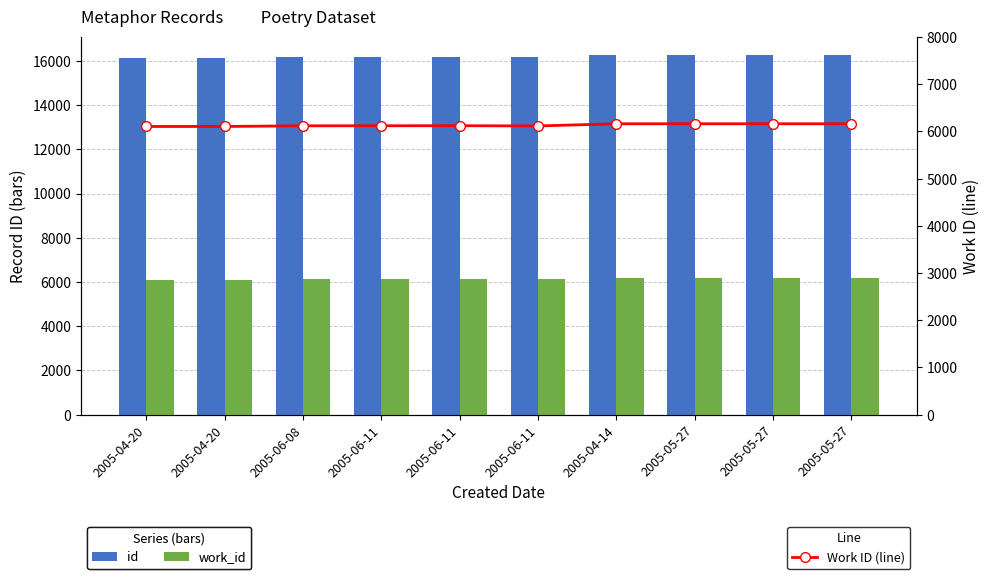

Reading left to right, list all the values displayed in this chart.

id: 16137	16138	16163	16164	16165	16166	16284	16288	16289	16290
work_id: 6106	6106	6120	6121	6122	6117	6163	6163	6163	6163
Work ID (line): 6106	6106	6120	6121	6122	6117	6163	6163	6163	6163